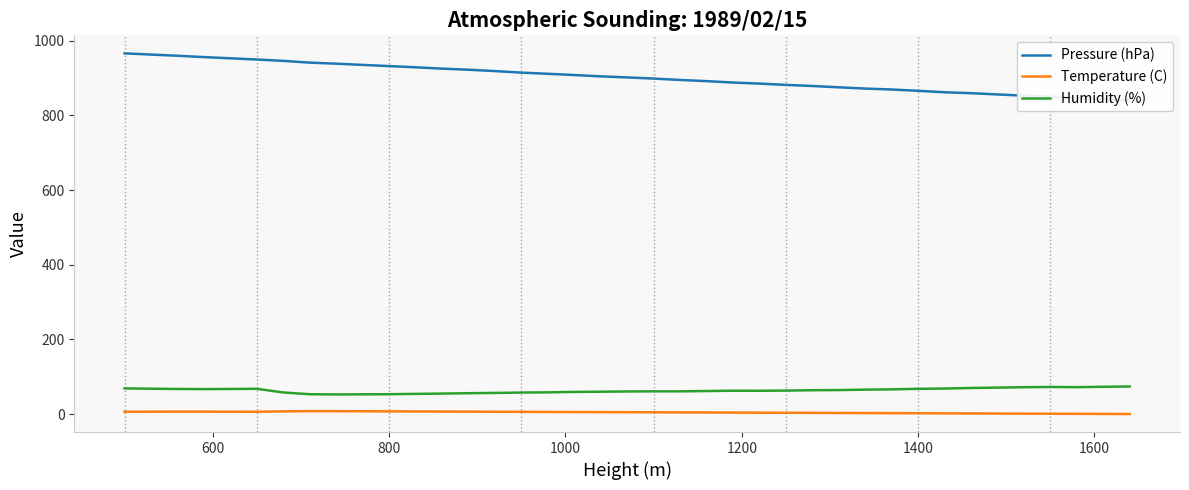

True or false: Humidity (%) and Temperature (C) intersect in this chart.

False